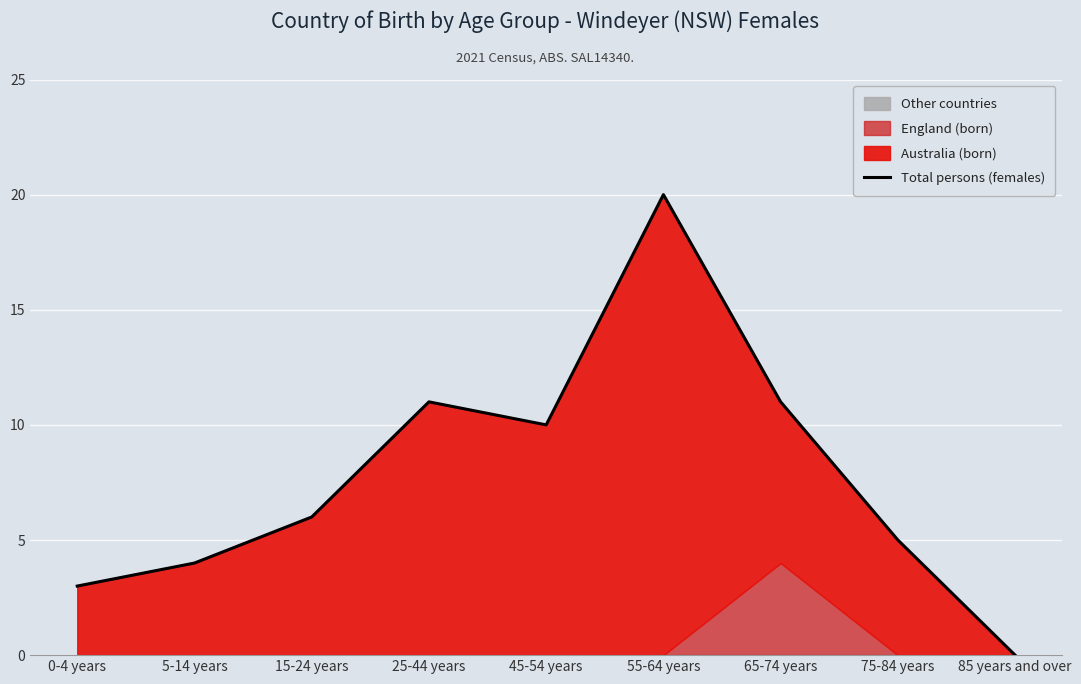

How many positive values are there?

8